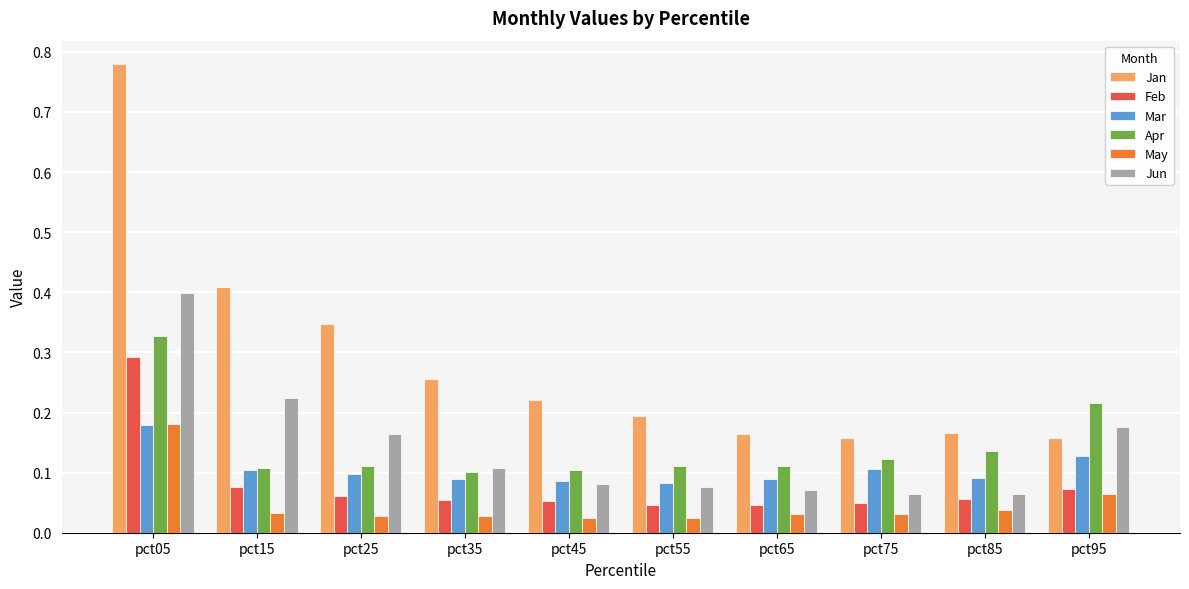

What are all the series names shown in the legend?

Jan, Feb, Mar, Apr, May, Jun